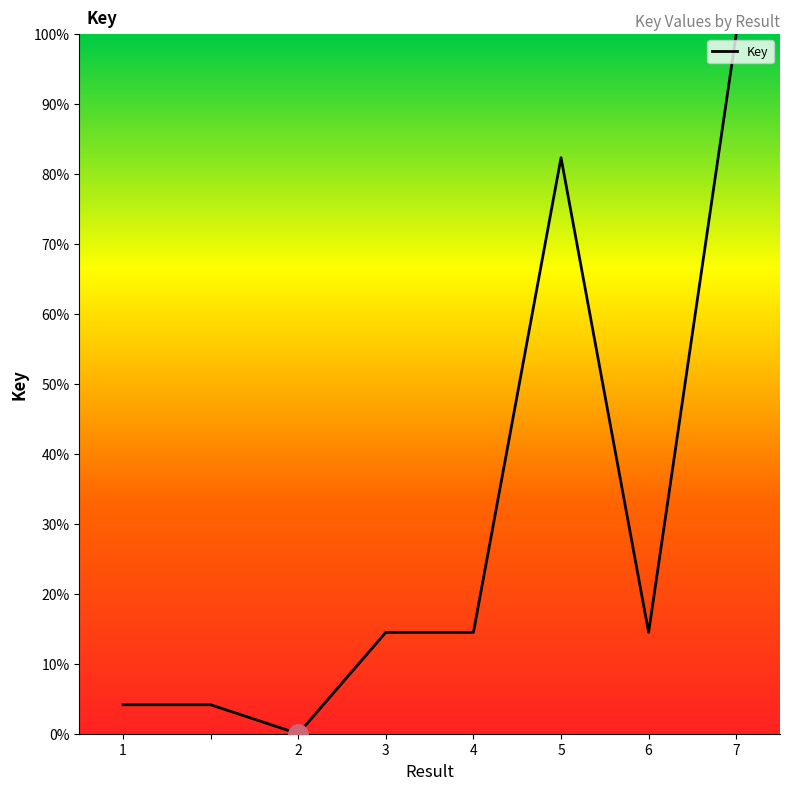

What is the difference between the second highest and minimum values?

82.3